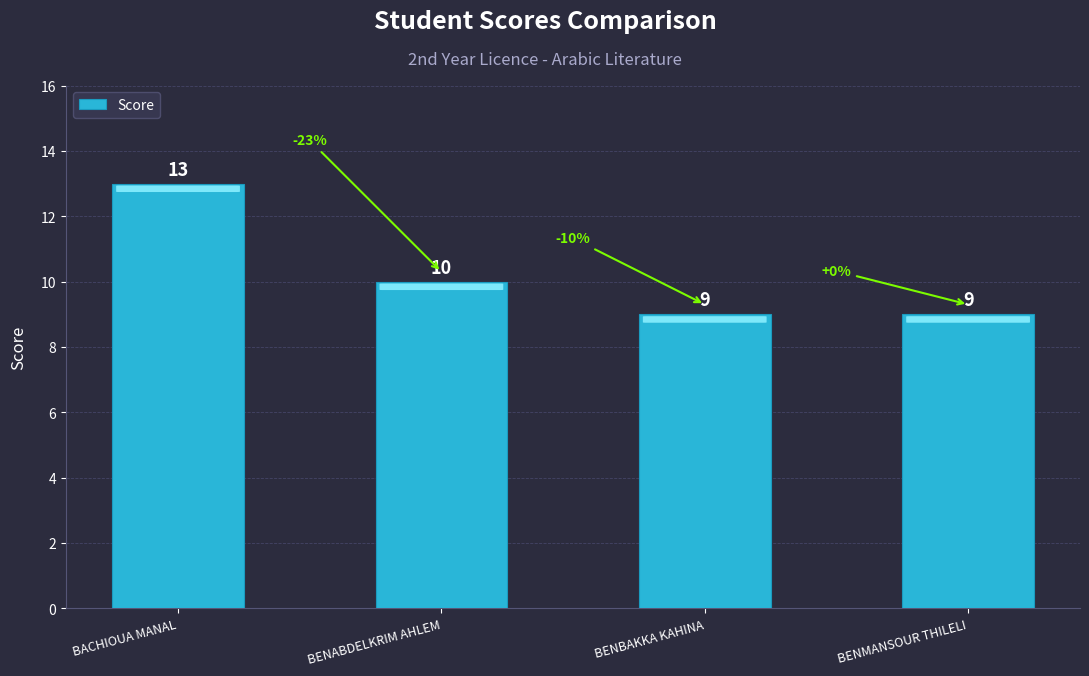

What is the value of the 2nd bar from the left?

10